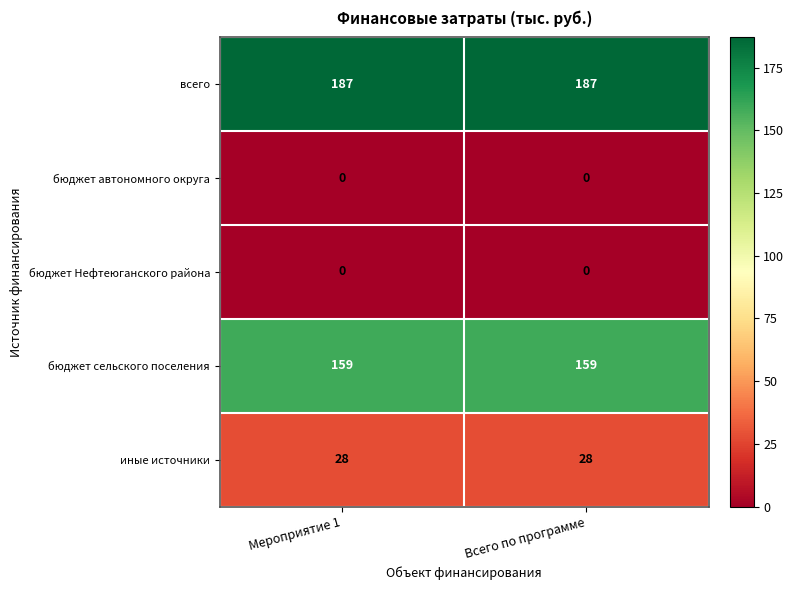

What is the minimum value for иные источники?

28